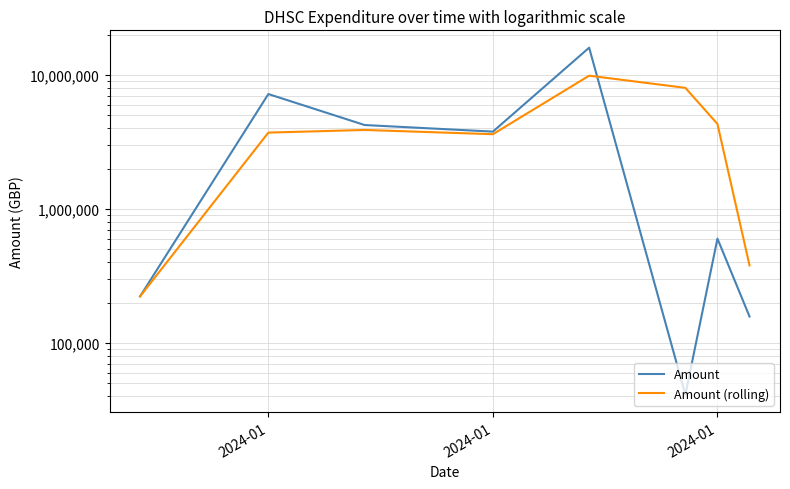

After their last crossing, which series has the higher values: Amount or Amount (rolling)?

Amount (rolling)